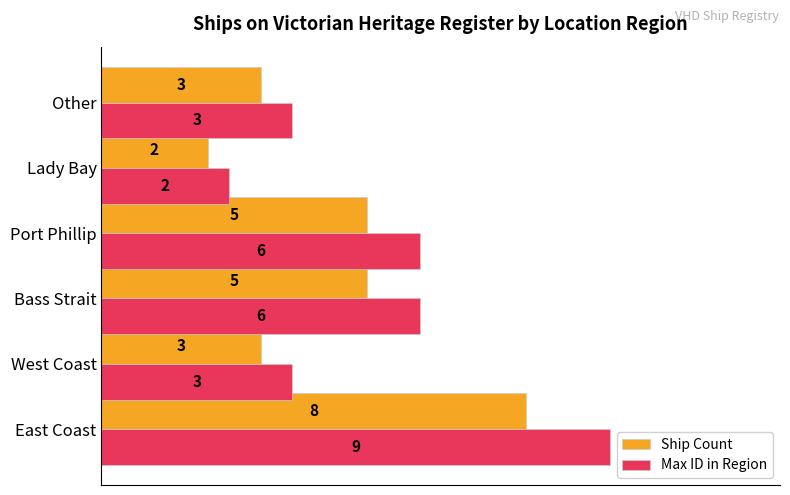

What is the difference between the second highest and minimum values in the Ship Count series?

3.0